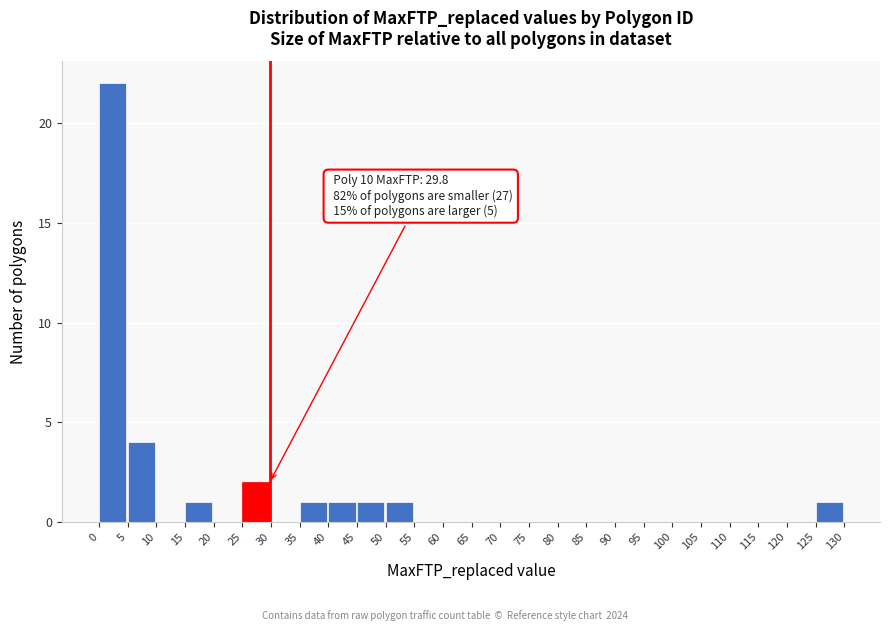

Which range on the x-axis has the tallest bar?

0 to 5